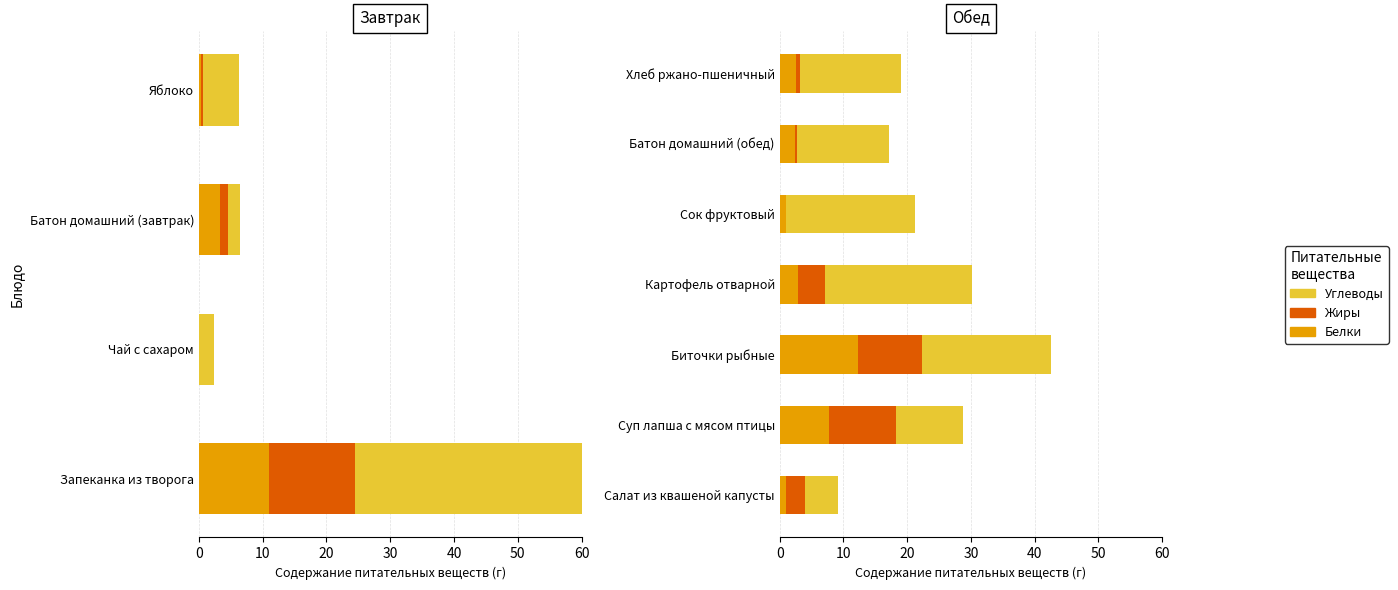

Rank the series at Биточки рыбные from highest to lowest value.

Углеводы, Белки, Жиры